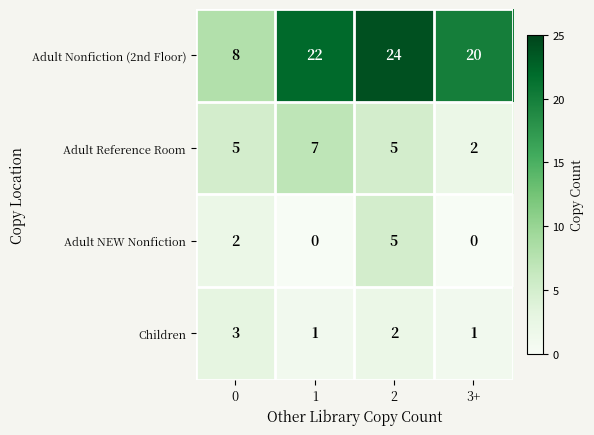

Is it true that Children equals 1 at 3+?

True